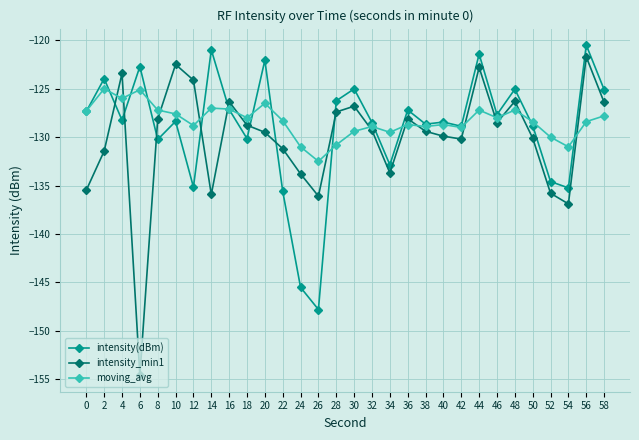

Which series has the largest range (max minus min)?

intensity_min1